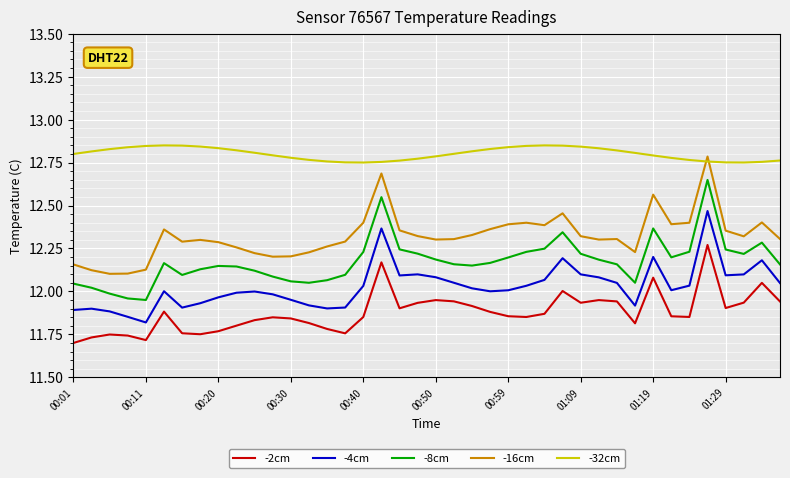

Rank the series by their maximum value, from highest to lowest.

-32cm, -16cm, -8cm, -4cm, -2cm